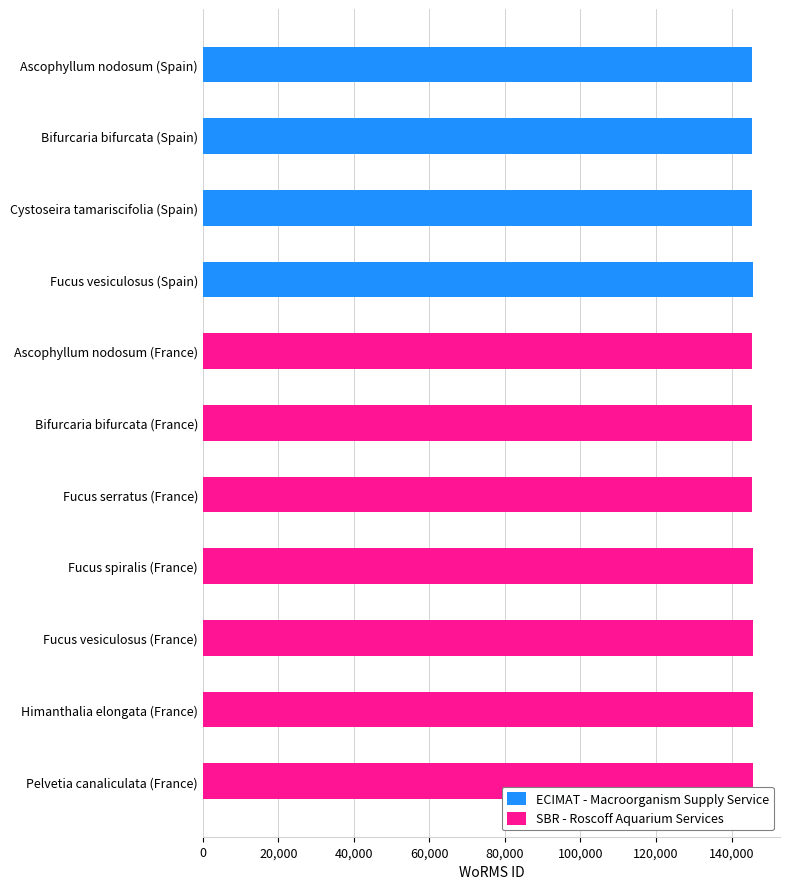

What is the sum of all ECIMAT - Macroorganism Supply Service values?

582128